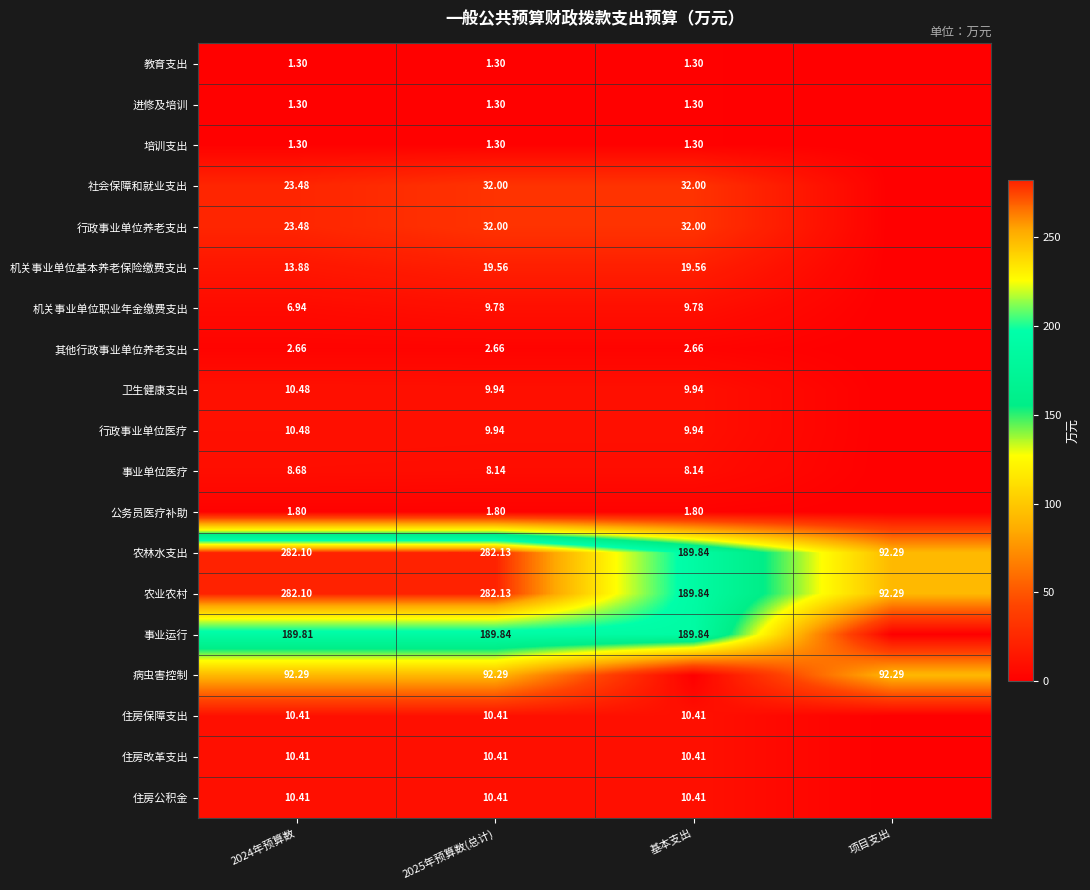

At which label is 农林水支出 closest to 187?

基本支出